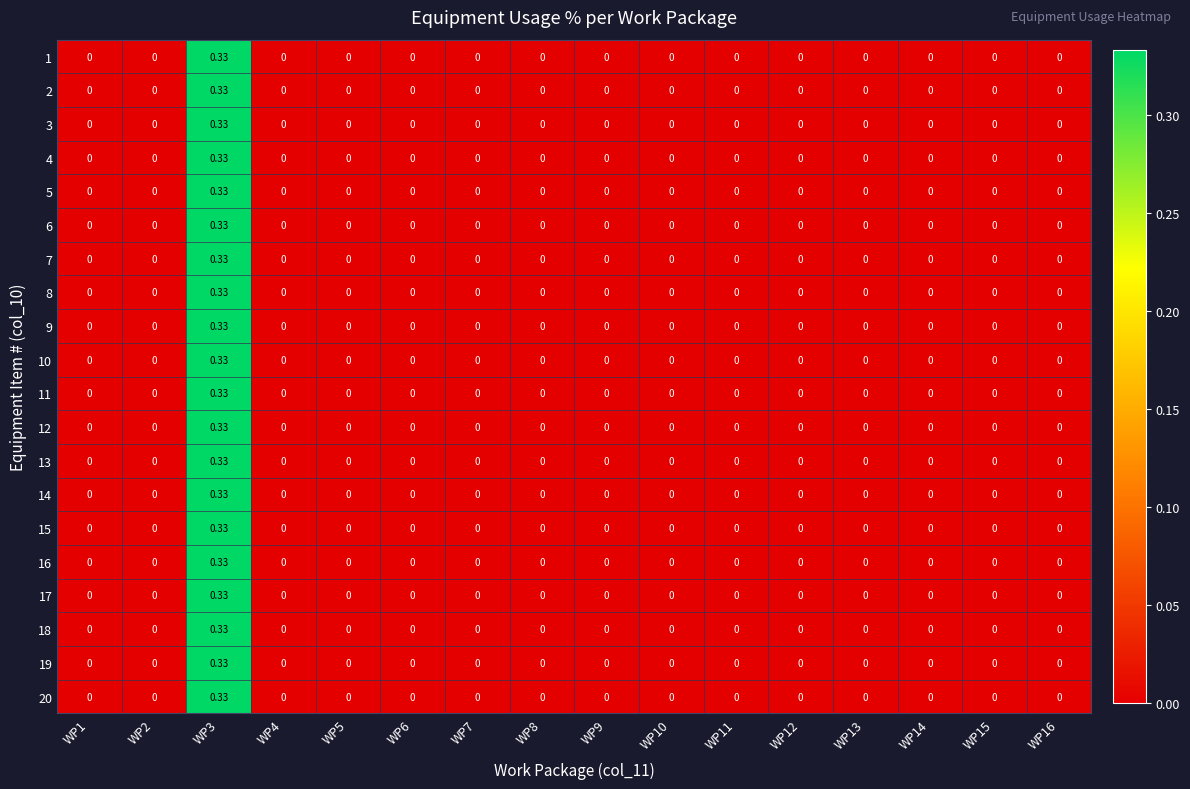

Reading left to right, list all the values displayed in this chart.

1: WP1=0.0	WP2=0.0	WP3=0.3	WP4=0.0	WP5=0.0	WP6=0.0	WP7=0.0	WP8=0.0	WP9=0.0	WP10=0.0	WP11=0.0	WP12=0.0	WP13=0.0	WP14=0.0	WP15=0.0	WP16=0.0
2: WP1=0.0	WP2=0.0	WP3=0.3	WP4=0.0	WP5=0.0	WP6=0.0	WP7=0.0	WP8=0.0	WP9=0.0	WP10=0.0	WP11=0.0	WP12=0.0	WP13=0.0	WP14=0.0	WP15=0.0	WP16=0.0
3: WP1=0.0	WP2=0.0	WP3=0.3	WP4=0.0	WP5=0.0	WP6=0.0	WP7=0.0	WP8=0.0	WP9=0.0	WP10=0.0	WP11=0.0	WP12=0.0	WP13=0.0	WP14=0.0	WP15=0.0	WP16=0.0
4: WP1=0.0	WP2=0.0	WP3=0.3	WP4=0.0	WP5=0.0	WP6=0.0	WP7=0.0	WP8=0.0	WP9=0.0	WP10=0.0	WP11=0.0	WP12=0.0	WP13=0.0	WP14=0.0	WP15=0.0	WP16=0.0
5: WP1=0.0	WP2=0.0	WP3=0.3	WP4=0.0	WP5=0.0	WP6=0.0	WP7=0.0	WP8=0.0	WP9=0.0	WP10=0.0	WP11=0.0	WP12=0.0	WP13=0.0	WP14=0.0	WP15=0.0	WP16=0.0
6: WP1=0.0	WP2=0.0	WP3=0.3	WP4=0.0	WP5=0.0	WP6=0.0	WP7=0.0	WP8=0.0	WP9=0.0	WP10=0.0	WP11=0.0	WP12=0.0	WP13=0.0	WP14=0.0	WP15=0.0	WP16=0.0
7: WP1=0.0	WP2=0.0	WP3=0.3	WP4=0.0	WP5=0.0	WP6=0.0	WP7=0.0	WP8=0.0	WP9=0.0	WP10=0.0	WP11=0.0	WP12=0.0	WP13=0.0	WP14=0.0	WP15=0.0	WP16=0.0
8: WP1=0.0	WP2=0.0	WP3=0.3	WP4=0.0	WP5=0.0	WP6=0.0	WP7=0.0	WP8=0.0	WP9=0.0	WP10=0.0	WP11=0.0	WP12=0.0	WP13=0.0	WP14=0.0	WP15=0.0	WP16=0.0
9: WP1=0.0	WP2=0.0	WP3=0.3	WP4=0.0	WP5=0.0	WP6=0.0	WP7=0.0	WP8=0.0	WP9=0.0	WP10=0.0	WP11=0.0	WP12=0.0	WP13=0.0	WP14=0.0	WP15=0.0	WP16=0.0
10: WP1=0.0	WP2=0.0	WP3=0.3	WP4=0.0	WP5=0.0	WP6=0.0	WP7=0.0	WP8=0.0	WP9=0.0	WP10=0.0	WP11=0.0	WP12=0.0	WP13=0.0	WP14=0.0	WP15=0.0	WP16=0.0
11: WP1=0.0	WP2=0.0	WP3=0.3	WP4=0.0	WP5=0.0	WP6=0.0	WP7=0.0	WP8=0.0	WP9=0.0	WP10=0.0	WP11=0.0	WP12=0.0	WP13=0.0	WP14=0.0	WP15=0.0	WP16=0.0
12: WP1=0.0	WP2=0.0	WP3=0.3	WP4=0.0	WP5=0.0	WP6=0.0	WP7=0.0	WP8=0.0	WP9=0.0	WP10=0.0	WP11=0.0	WP12=0.0	WP13=0.0	WP14=0.0	WP15=0.0	WP16=0.0
13: WP1=0.0	WP2=0.0	WP3=0.3	WP4=0.0	WP5=0.0	WP6=0.0	WP7=0.0	WP8=0.0	WP9=0.0	WP10=0.0	WP11=0.0	WP12=0.0	WP13=0.0	WP14=0.0	WP15=0.0	WP16=0.0
14: WP1=0.0	WP2=0.0	WP3=0.3	WP4=0.0	WP5=0.0	WP6=0.0	WP7=0.0	WP8=0.0	WP9=0.0	WP10=0.0	WP11=0.0	WP12=0.0	WP13=0.0	WP14=0.0	WP15=0.0	WP16=0.0
15: WP1=0.0	WP2=0.0	WP3=0.3	WP4=0.0	WP5=0.0	WP6=0.0	WP7=0.0	WP8=0.0	WP9=0.0	WP10=0.0	WP11=0.0	WP12=0.0	WP13=0.0	WP14=0.0	WP15=0.0	WP16=0.0
16: WP1=0.0	WP2=0.0	WP3=0.3	WP4=0.0	WP5=0.0	WP6=0.0	WP7=0.0	WP8=0.0	WP9=0.0	WP10=0.0	WP11=0.0	WP12=0.0	WP13=0.0	WP14=0.0	WP15=0.0	WP16=0.0
17: WP1=0.0	WP2=0.0	WP3=0.3	WP4=0.0	WP5=0.0	WP6=0.0	WP7=0.0	WP8=0.0	WP9=0.0	WP10=0.0	WP11=0.0	WP12=0.0	WP13=0.0	WP14=0.0	WP15=0.0	WP16=0.0
18: WP1=0.0	WP2=0.0	WP3=0.3	WP4=0.0	WP5=0.0	WP6=0.0	WP7=0.0	WP8=0.0	WP9=0.0	WP10=0.0	WP11=0.0	WP12=0.0	WP13=0.0	WP14=0.0	WP15=0.0	WP16=0.0
19: WP1=0.0	WP2=0.0	WP3=0.3	WP4=0.0	WP5=0.0	WP6=0.0	WP7=0.0	WP8=0.0	WP9=0.0	WP10=0.0	WP11=0.0	WP12=0.0	WP13=0.0	WP14=0.0	WP15=0.0	WP16=0.0
20: WP1=0.0	WP2=0.0	WP3=0.3	WP4=0.0	WP5=0.0	WP6=0.0	WP7=0.0	WP8=0.0	WP9=0.0	WP10=0.0	WP11=0.0	WP12=0.0	WP13=0.0	WP14=0.0	WP15=0.0	WP16=0.0